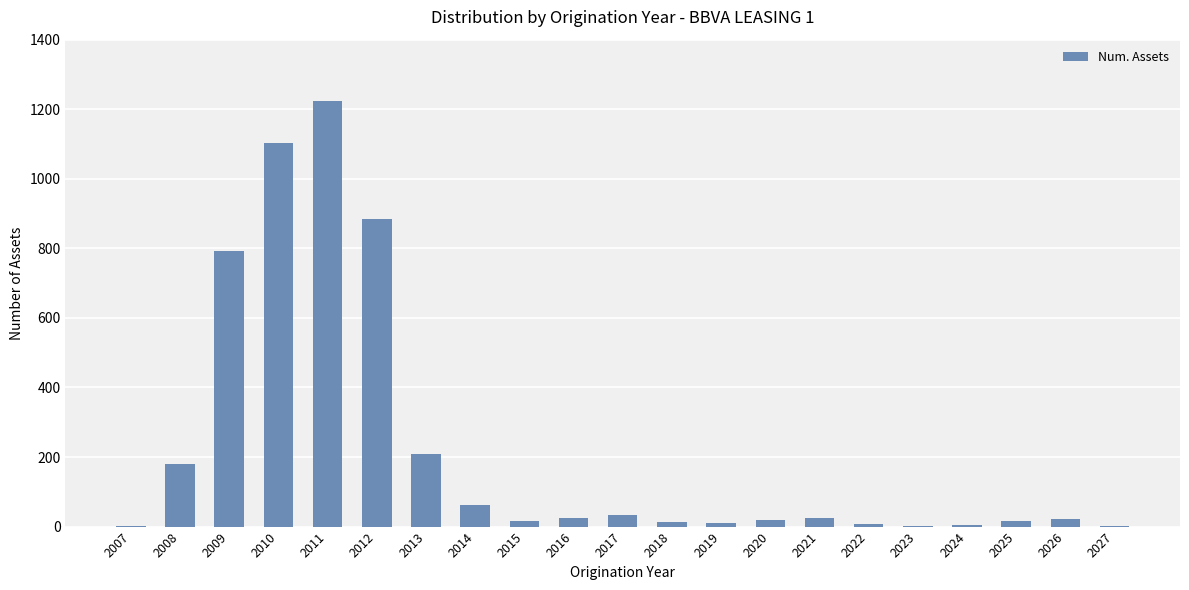

What is the sum of the values at 2018 and 2010?

1116